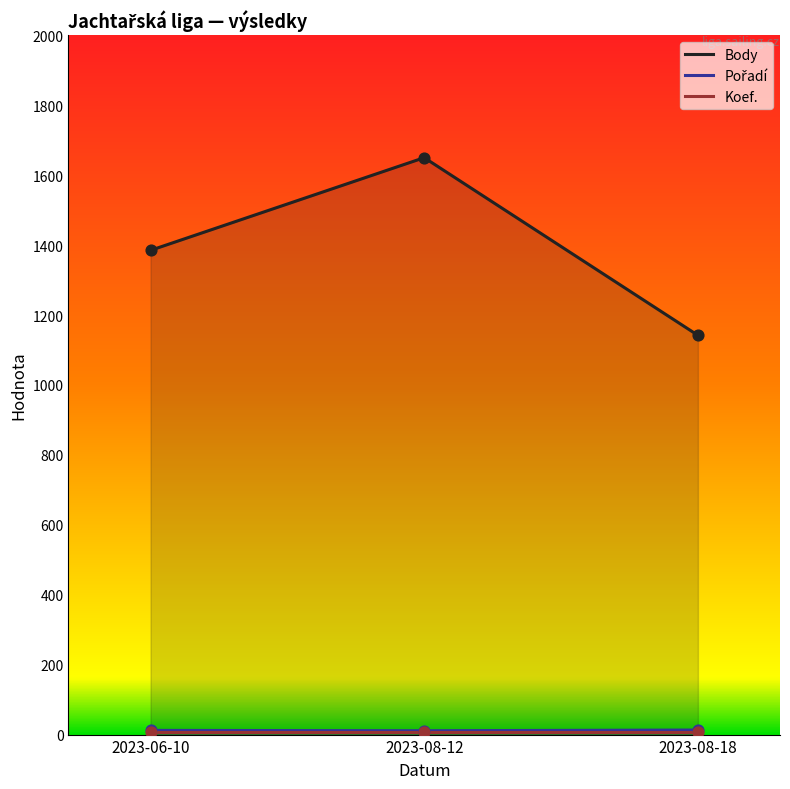

At how many categories does at least one series exceed 425?

3